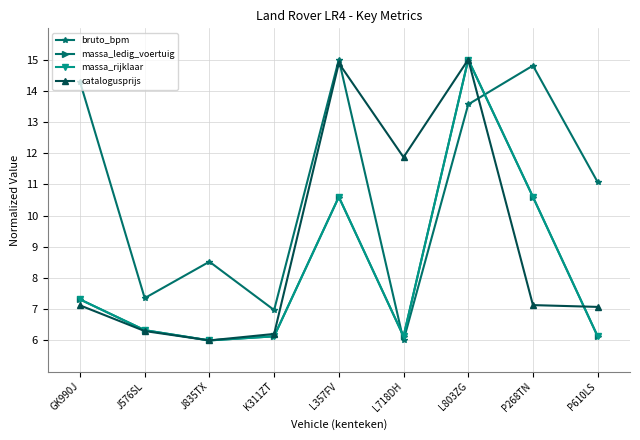

What is the label of the 3rd point from the right?

L803ZG